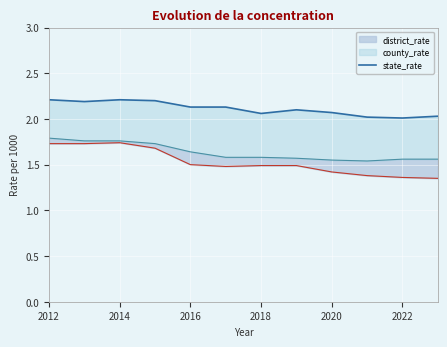

Which label corresponds to the largest value in the chart?

2012